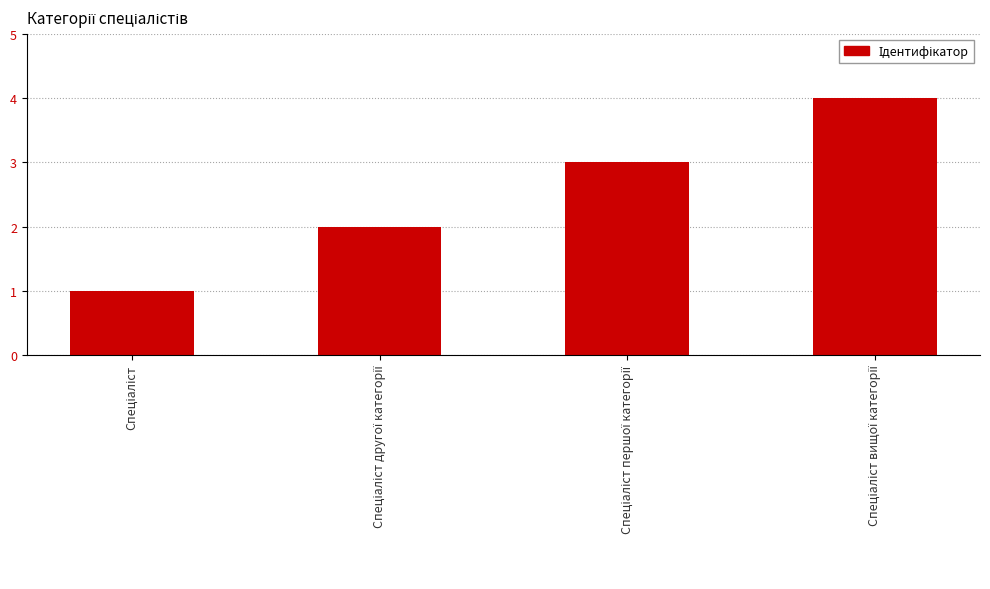

Are the bars horizontal?

No